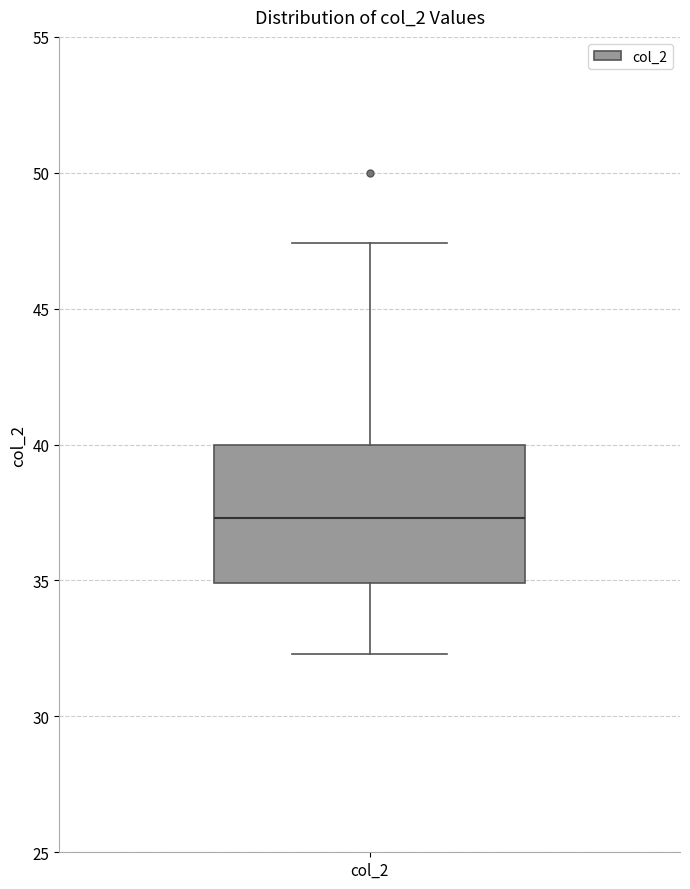

Where does the upper whisker of the box for col_2 end on the y-axis? The values are not printed on the chart, so give them approximately, as read against the axis.

47.5